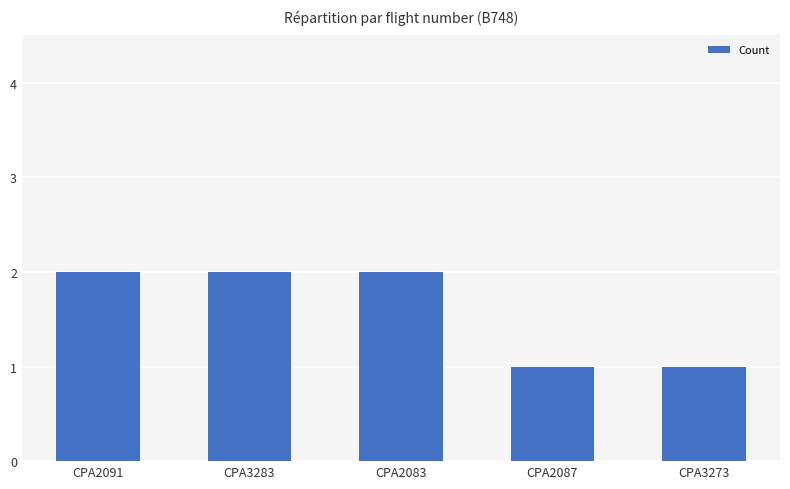

What is the sum of all values?

8